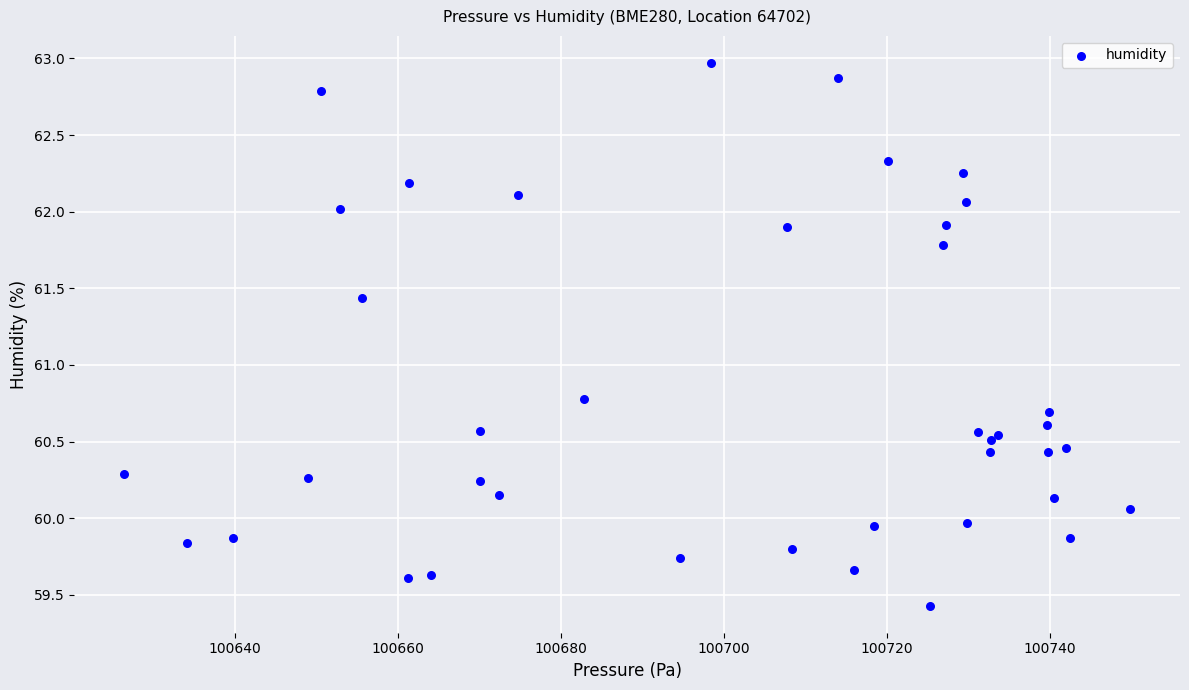

What Y value in the scatter plot is closest to 61?

60.8